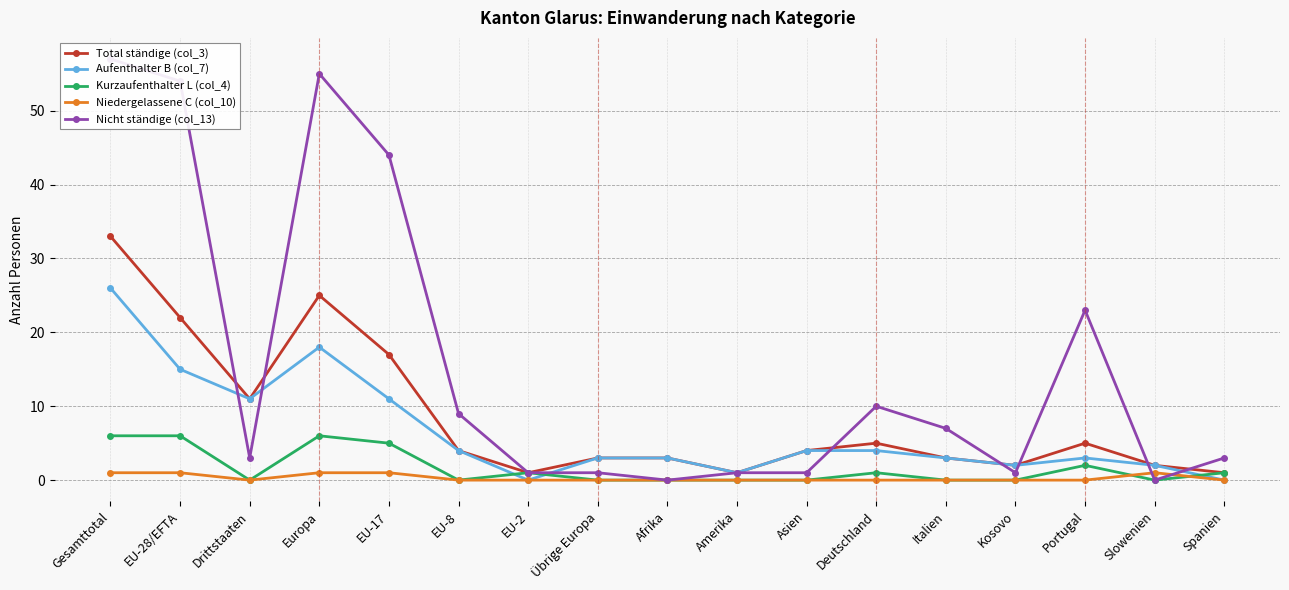

At which category is the sum across all series the highest?

Gesamttotal